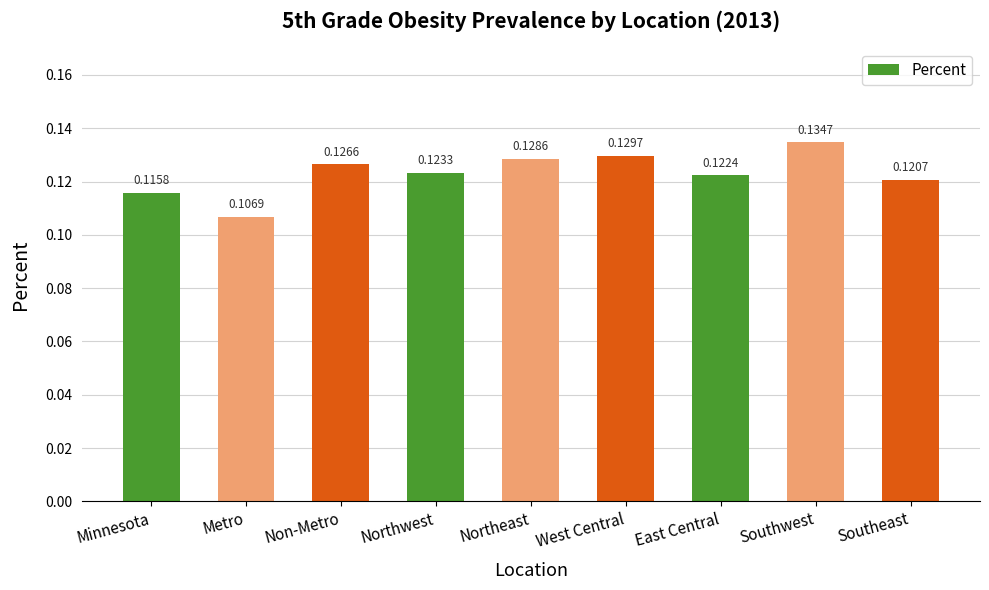

Between Northeast and Southwest, which is larger?

Southwest